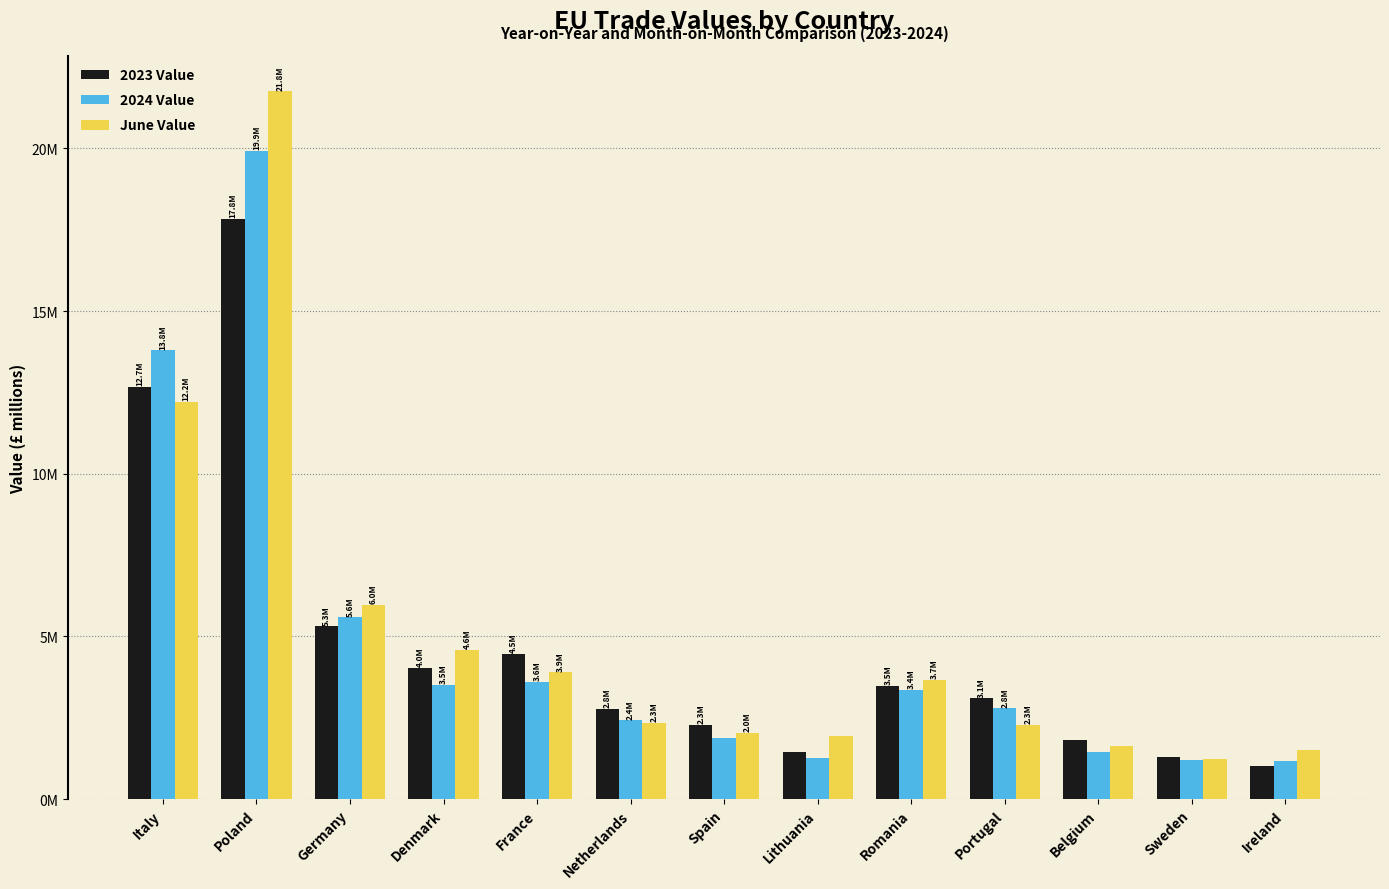

Are the bars horizontal?

No